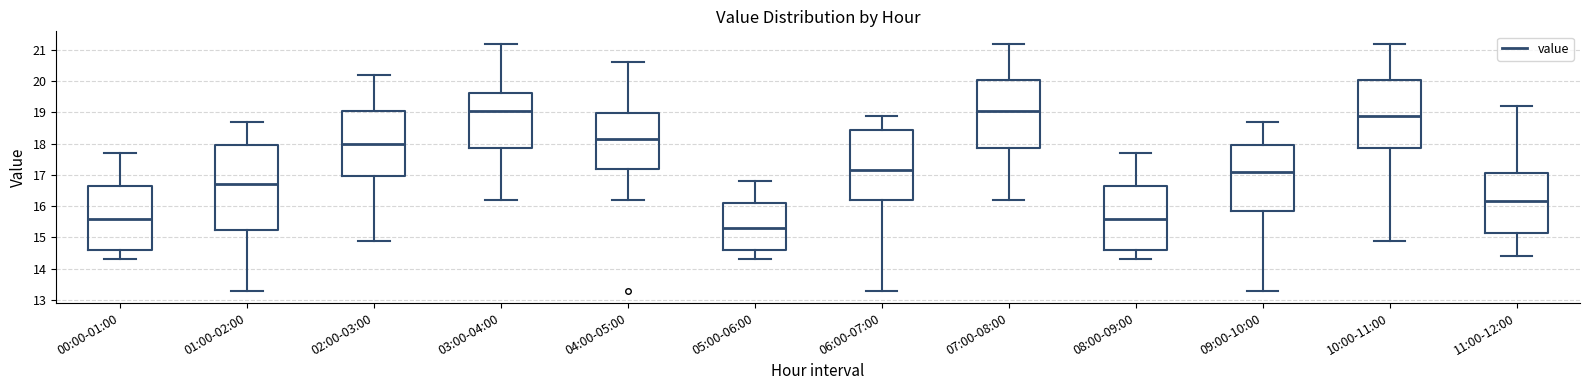

Comparing the boxes themselves (not the whiskers), which one is the tallest?

01:00-02:00